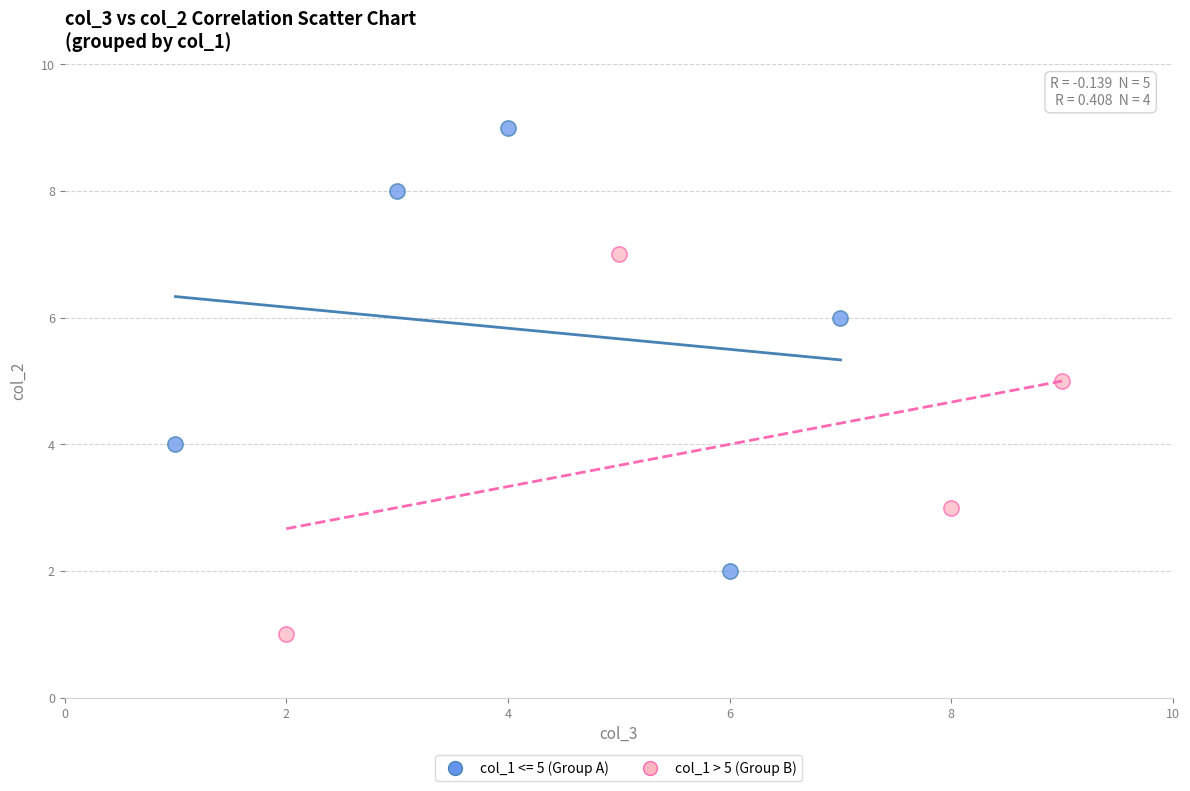

Which series reaches the maximum Y coordinate?

col_1 <= 5 (Group A)